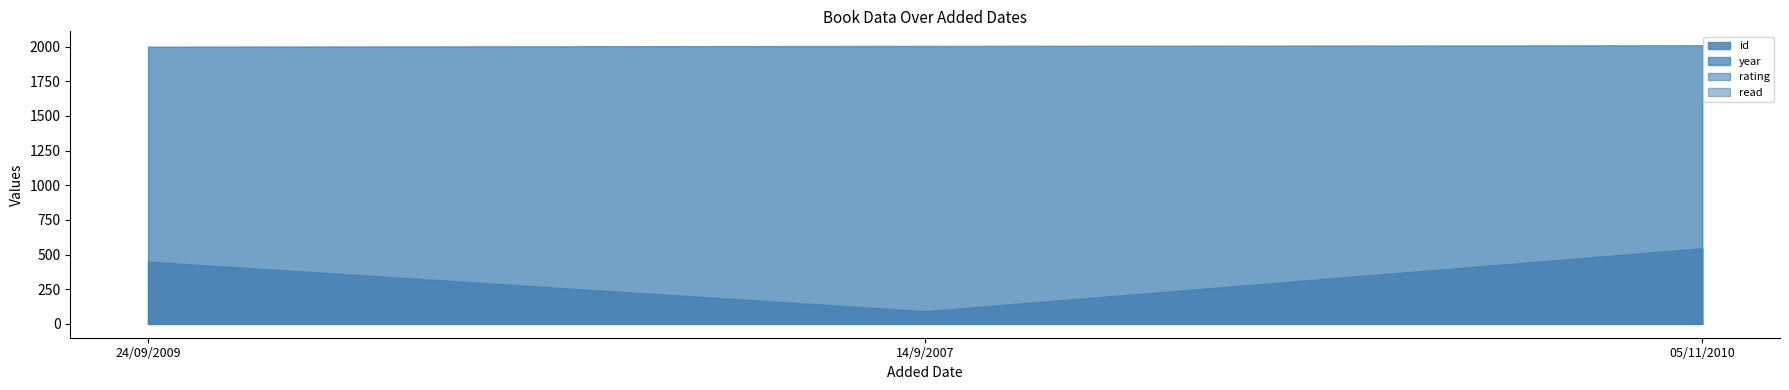

At which category is the sum across all series the highest?

05/11/2010